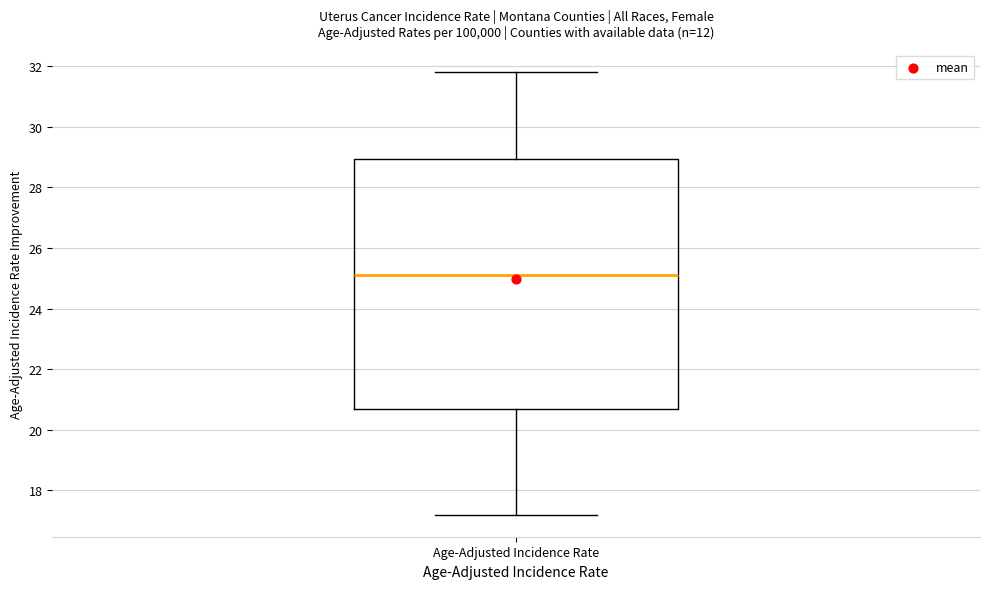

Transcribe this box plot: give where the median line is, the range the box spans, and where the two whiskers end, as read against the y-axis. The values are not printed on the chart, so give them approximately, as read against the axis.

median 25.2, box 20.8 to 29.0, whiskers 17.2 to 31.8